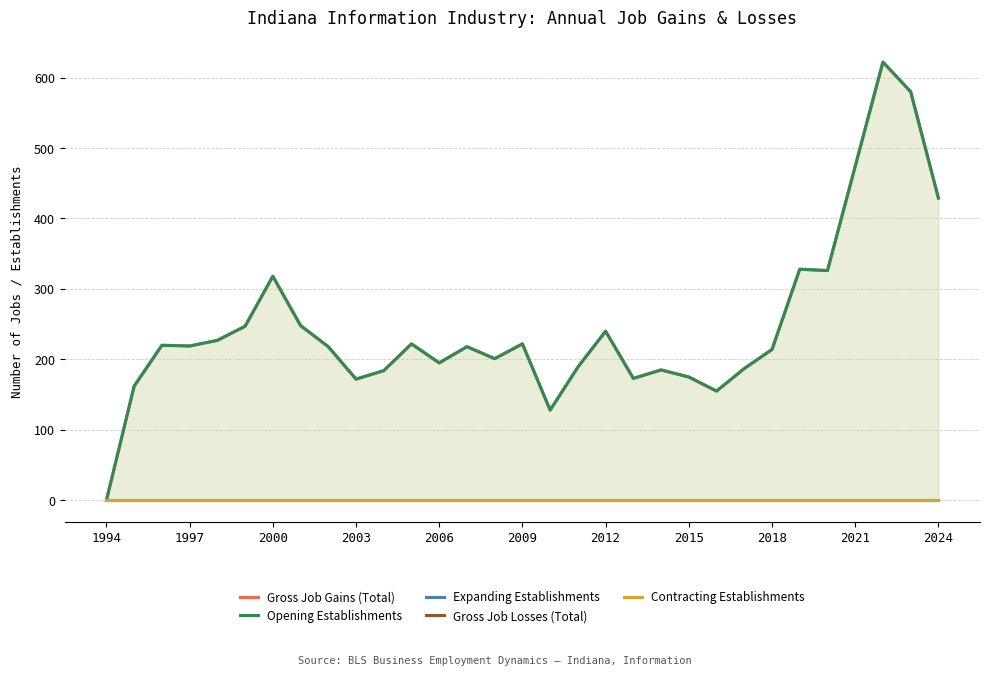

Where is the first local maximum for Gross Job Gains (Total)?

2000